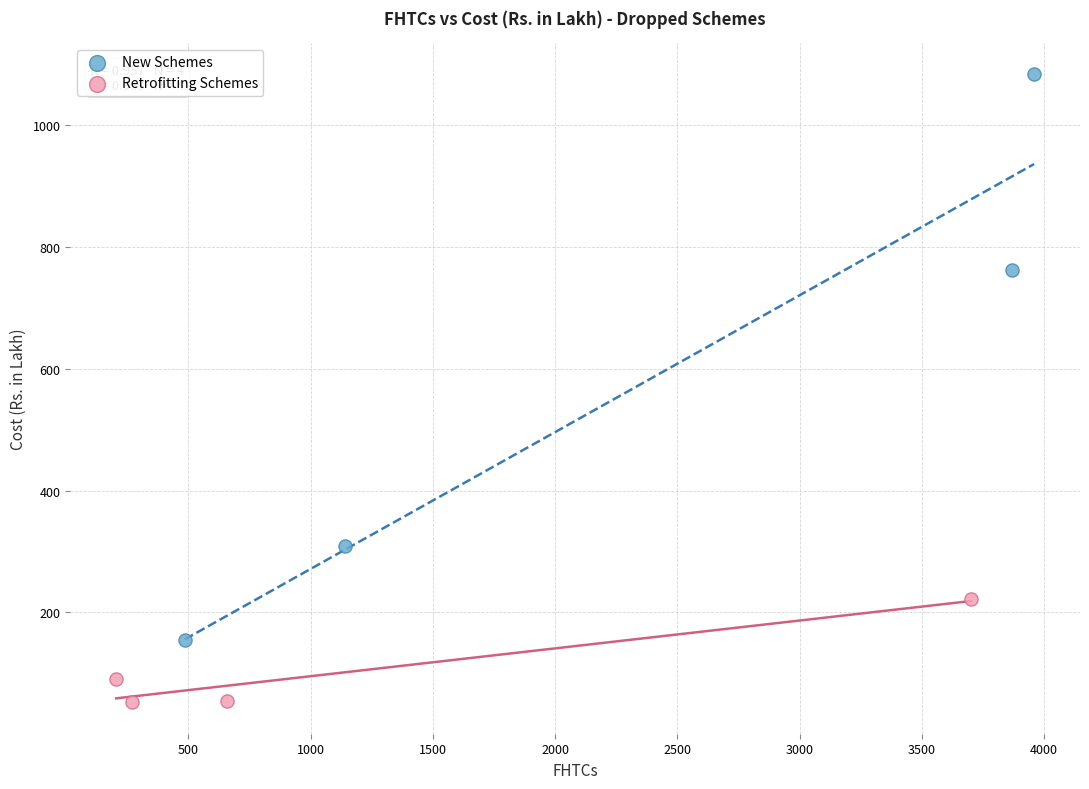

Which series reaches the minimum Y coordinate?

Retrofitting Schemes